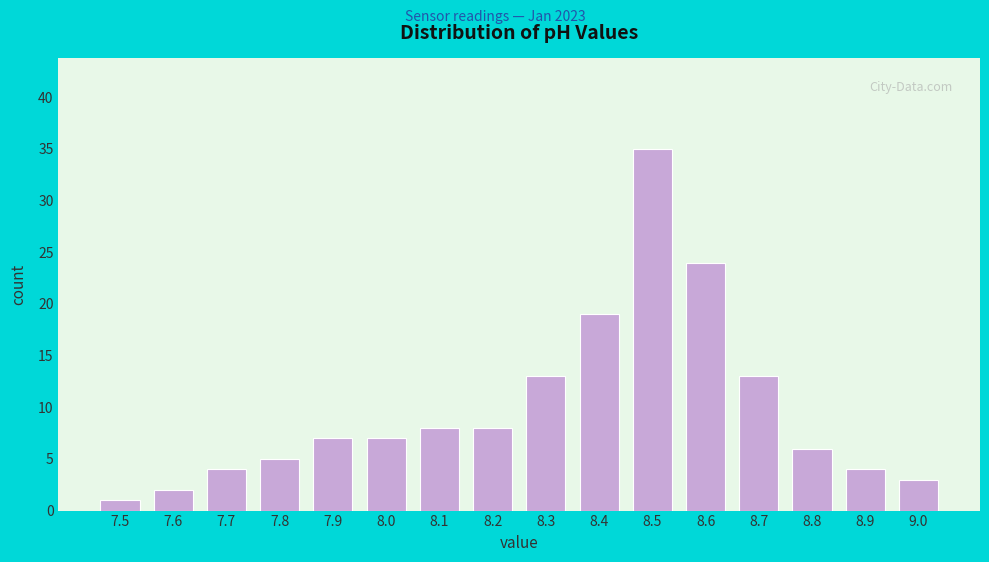

Reading right to left, what are all the values shown in this chart?

3	4	6	13	24	35	19	13	8	8	7	7	5	4	2	1